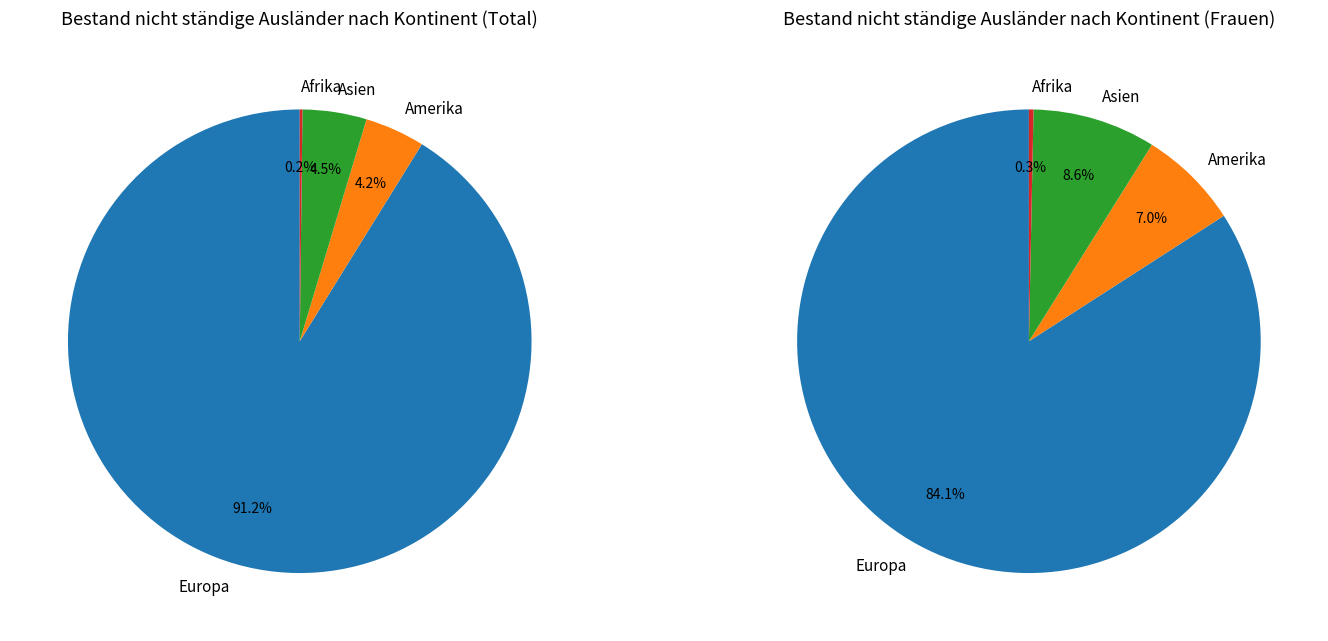

What percentage is the Europa slice, to the nearest percent?

91%